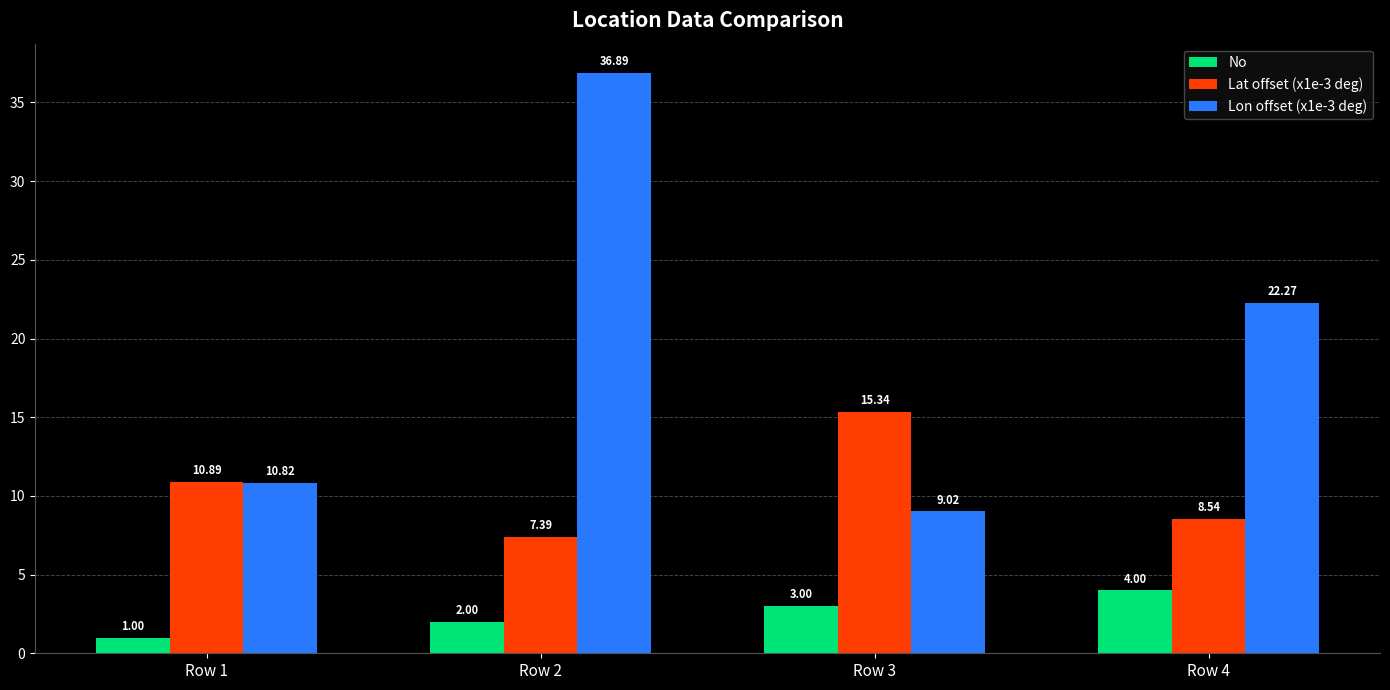

Which series has the widest spread of values?

Lon offset (x1e-3 deg)